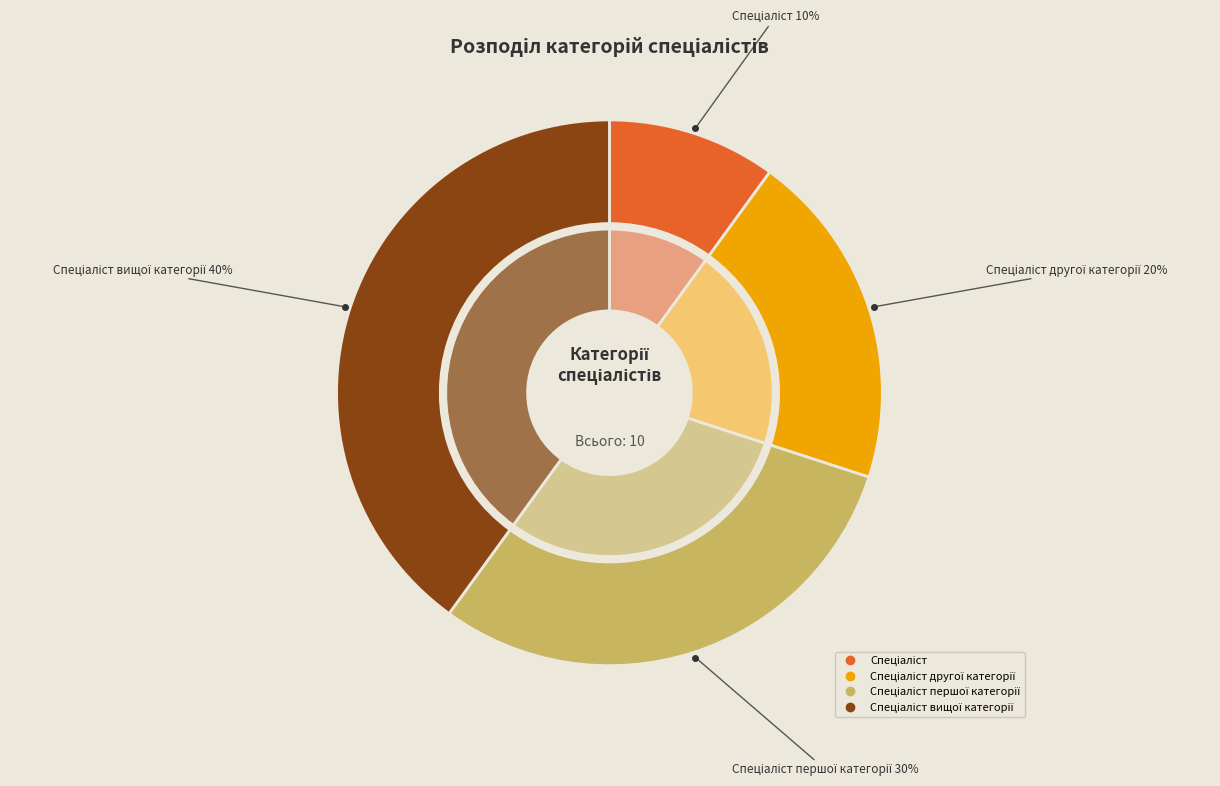

Which category has the biggest portion of the pie?

Спеціаліст вищої категорії